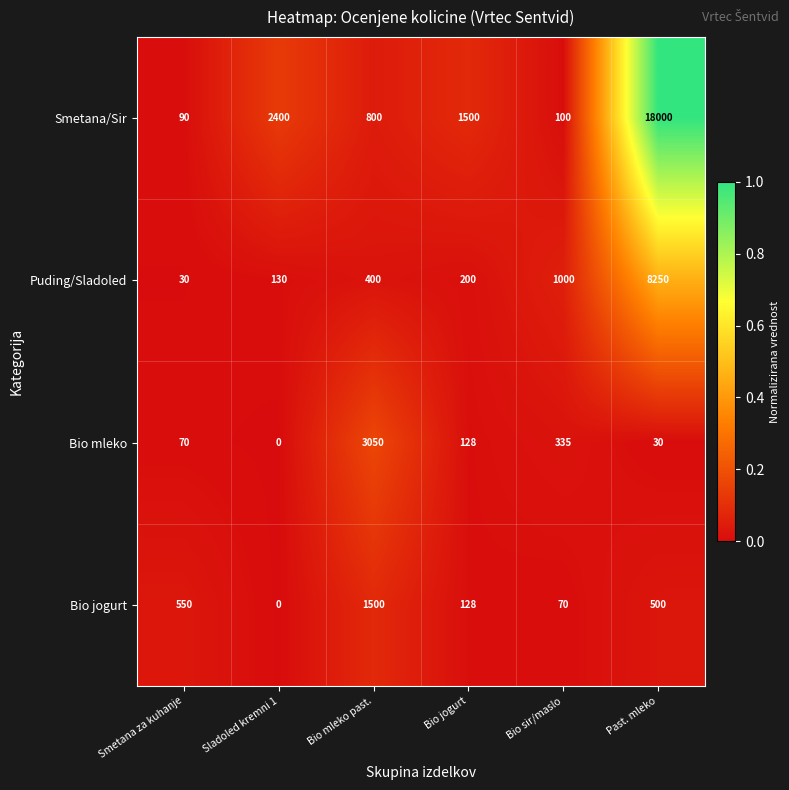

List the series in order of their peak value, highest first.

Smetana/Sir, Puding/Sladoled, Bio mleko, Bio jogurt